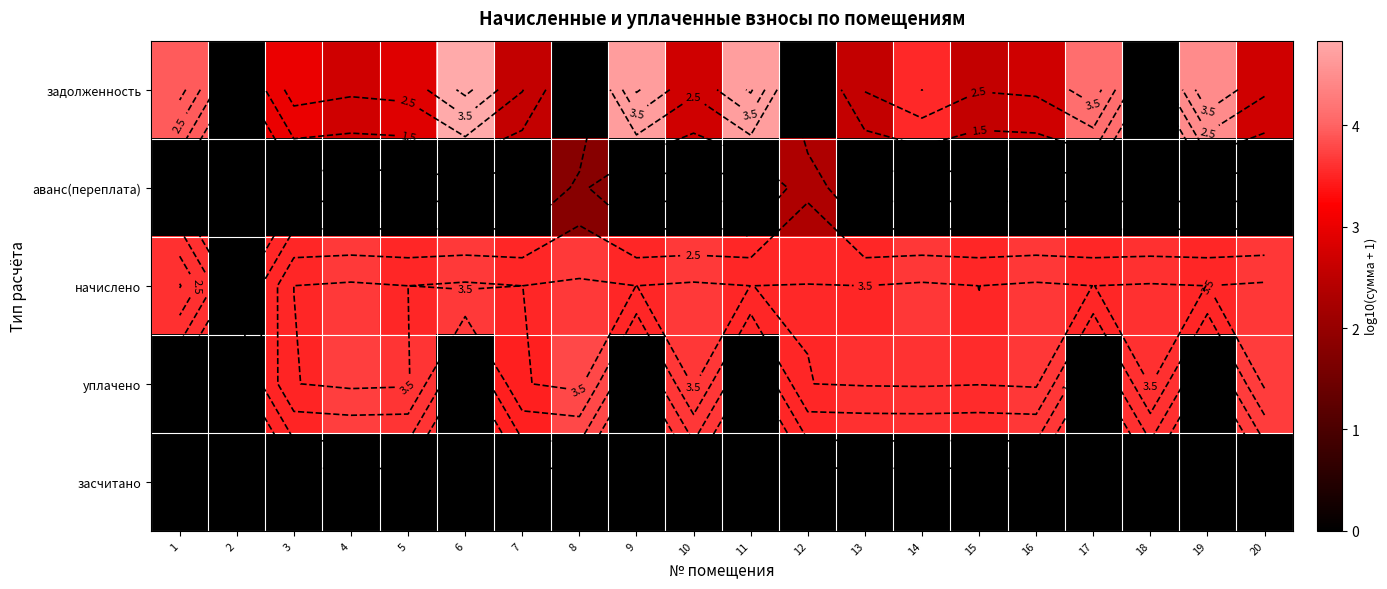

At which category is the sum across all series the highest?

14